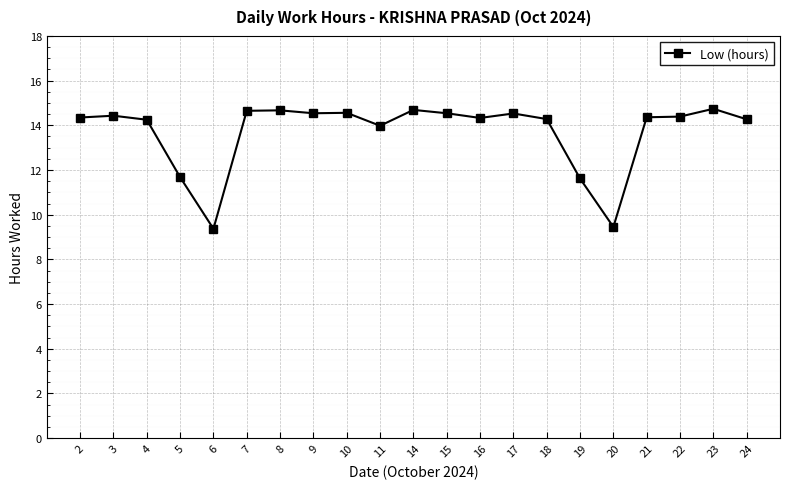

Is it true that the value at 22 is 14.4?

True